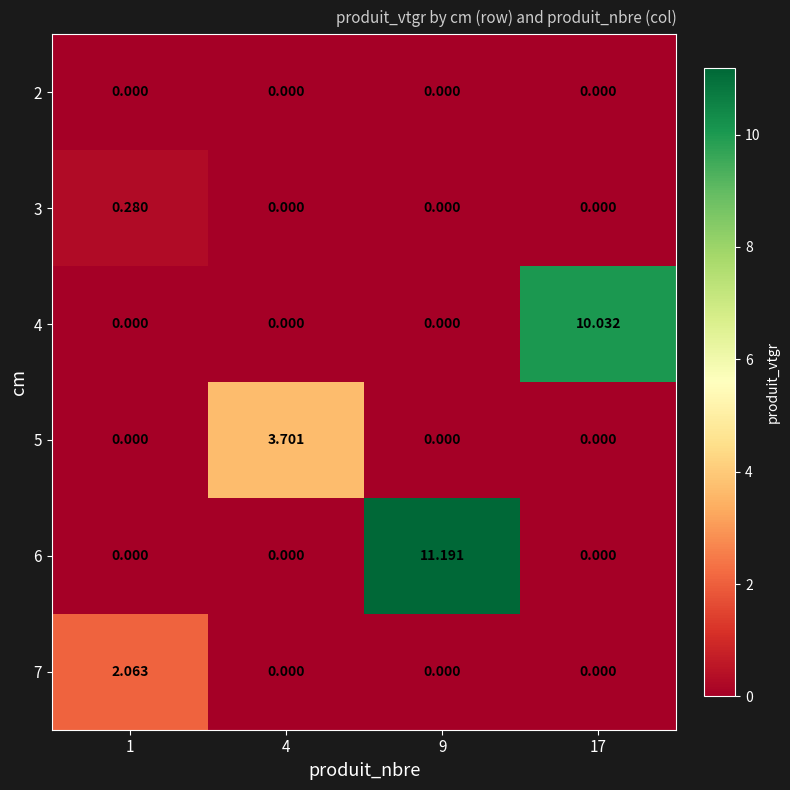

Which series changed the most between 4 and 9?

6